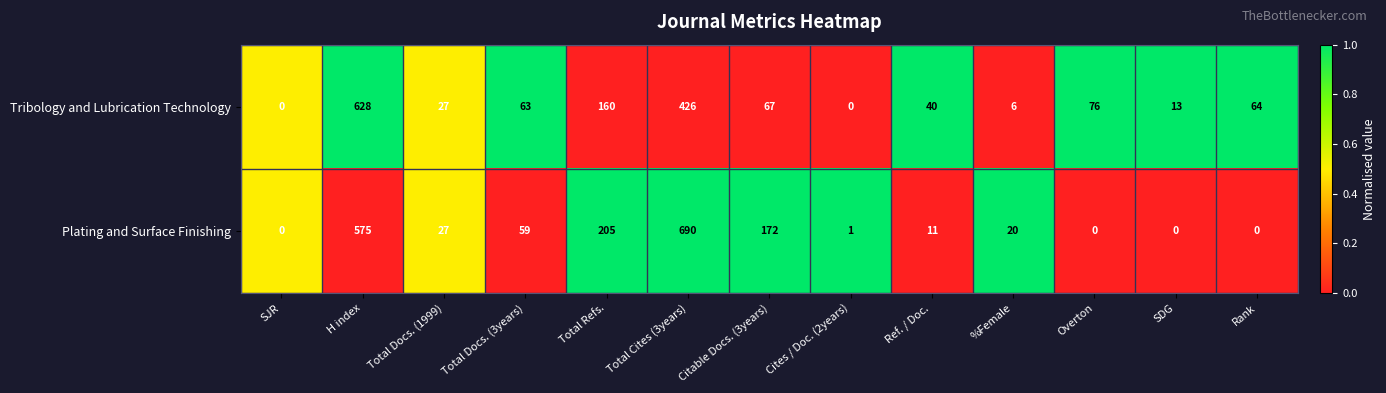

At which label is Plating and Surface Finishing closest to 345?

Total Refs.